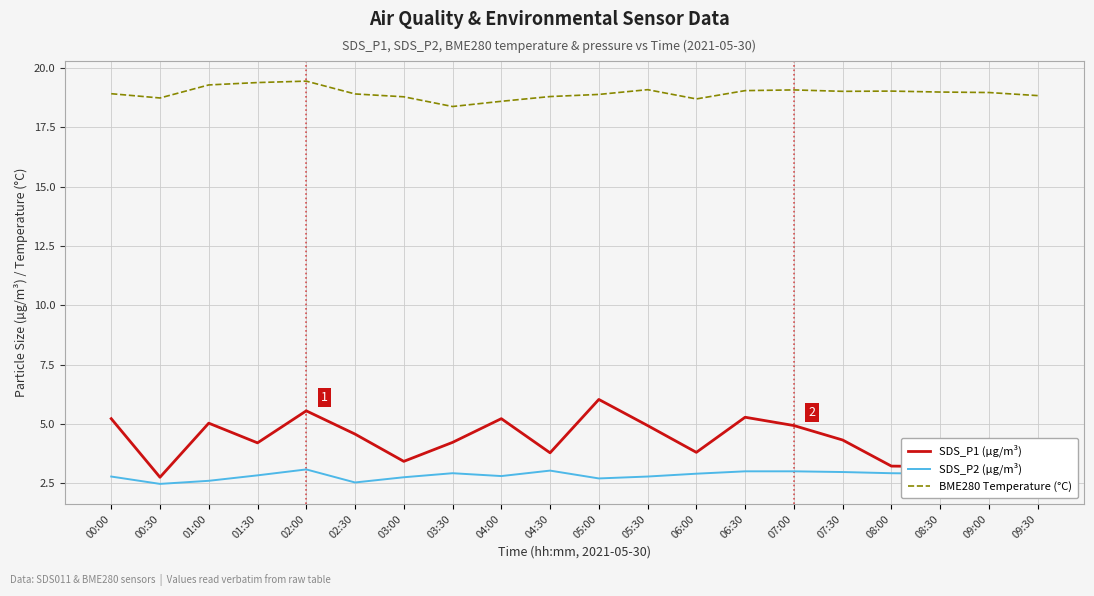

What is the difference between the second highest and minimum values in the SDS_P1 (µg/m³) series?

2.8